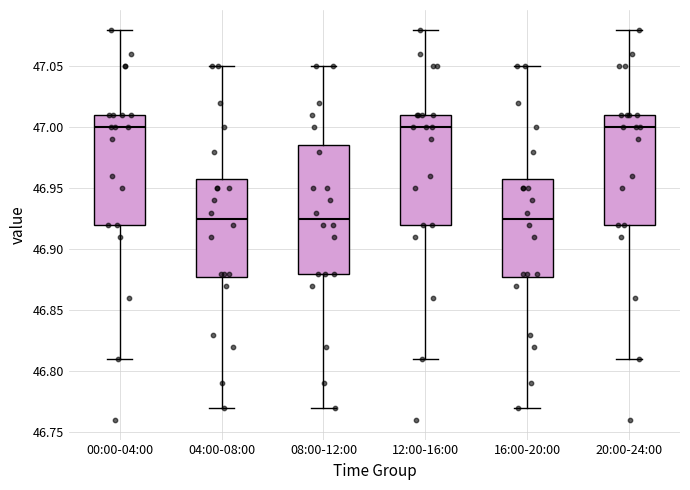

Reading left to right, read every box against the y-axis: the position of its median line, the range the box covers, and the ends of its whiskers. The values are not printed on the chart, so give them approximately, as read against the axis.

00:00-04:00: median 47.000, box 46.920 to 47.010, whiskers 46.810 to 47.080
04:00-08:00: median 46.925, box 46.880 to 46.960, whiskers 46.770 to 47.050
08:00-12:00: median 46.925, box 46.880 to 46.985, whiskers 46.770 to 47.050
12:00-16:00: median 47.000, box 46.920 to 47.010, whiskers 46.810 to 47.080
16:00-20:00: median 46.925, box 46.880 to 46.960, whiskers 46.770 to 47.050
20:00-24:00: median 47.000, box 46.920 to 47.010, whiskers 46.810 to 47.080